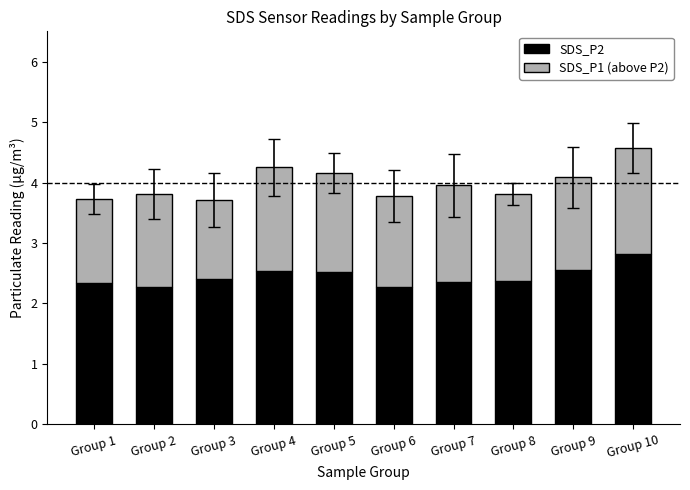

What is the minimum value for SDS_P2?

2.3